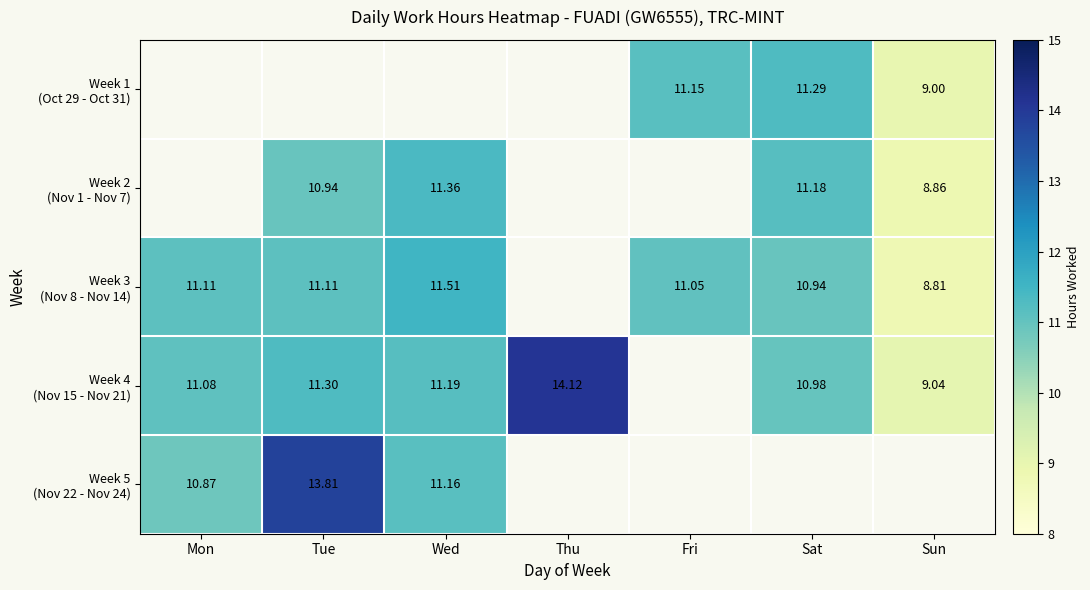

Which category has the highest value in the Week 3 (Nov 8 - Nov 14) series?

Wed